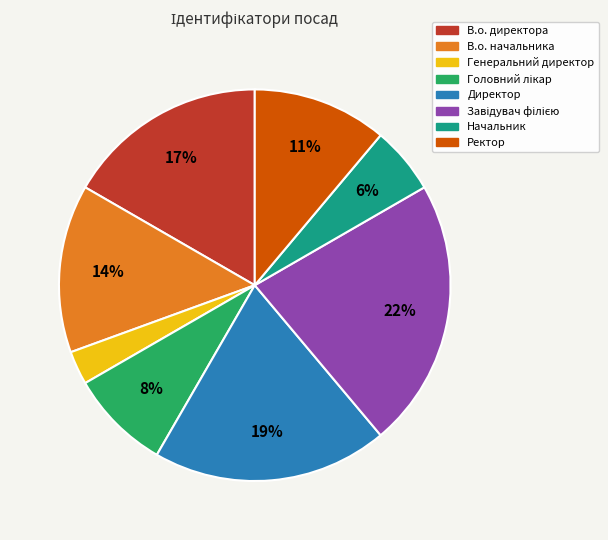

To the nearest percent, what is the average slice percentage?

12%